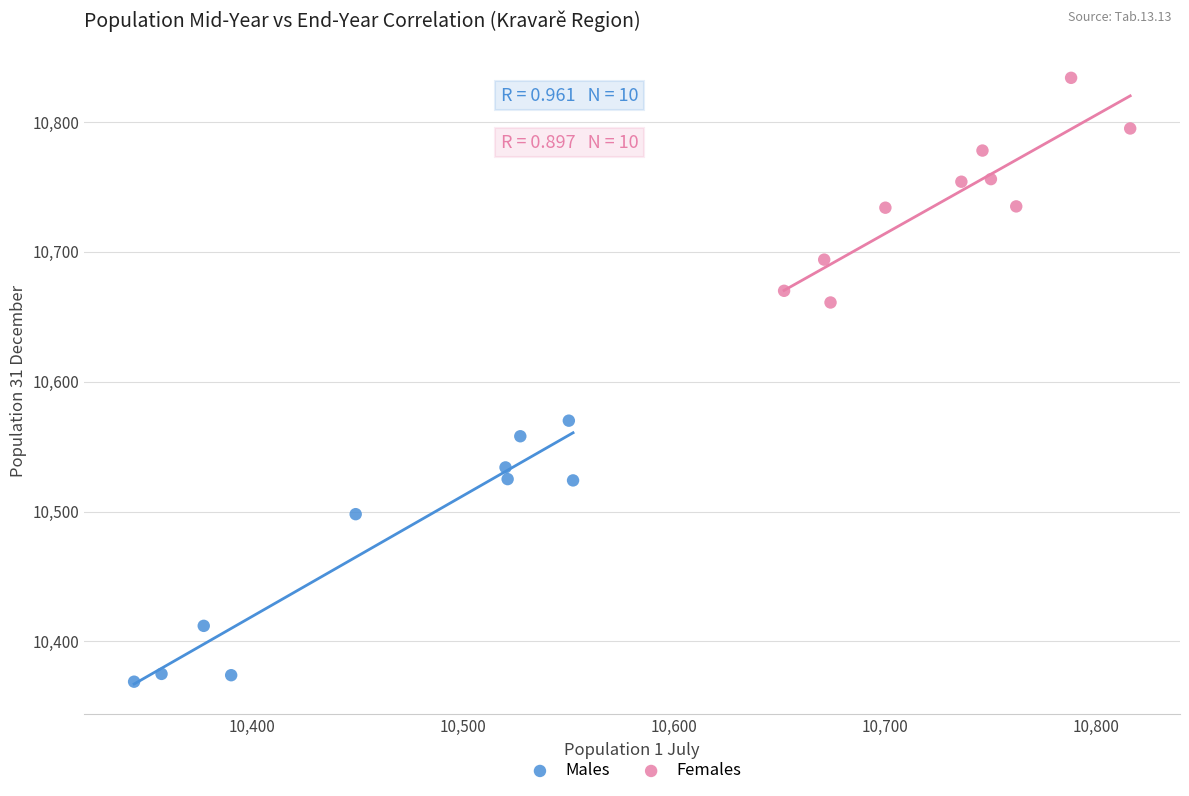

Which series contains the highest Y value?

Females